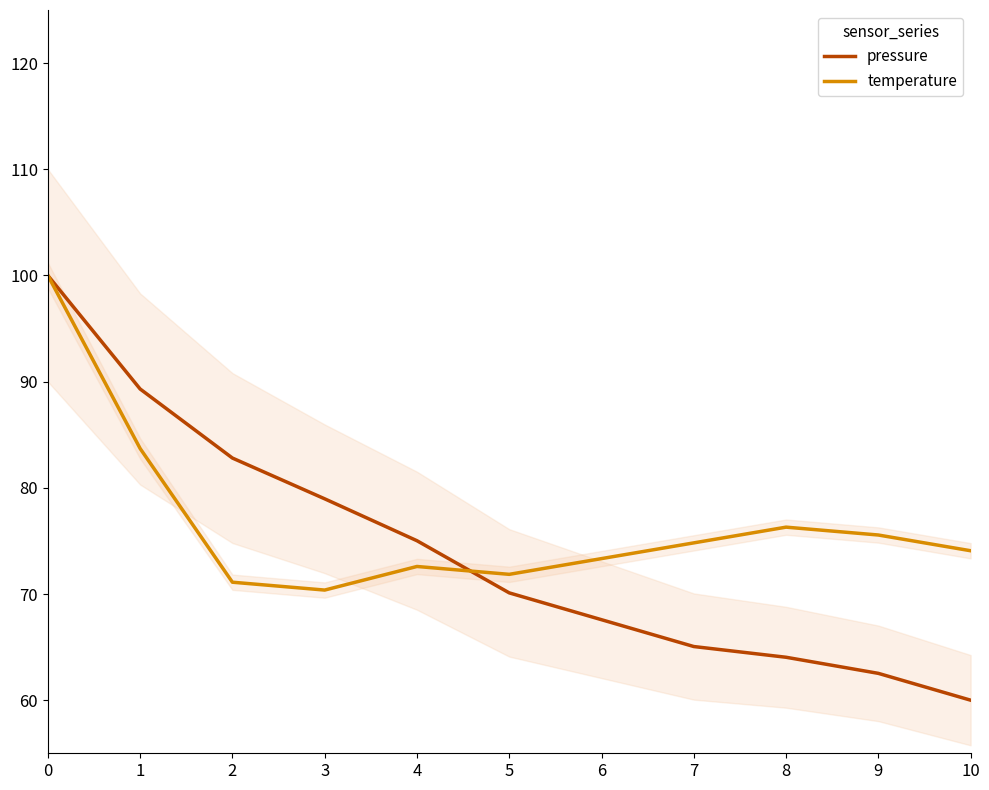

True or false: temperature has a value of 31.2 at 0.

False